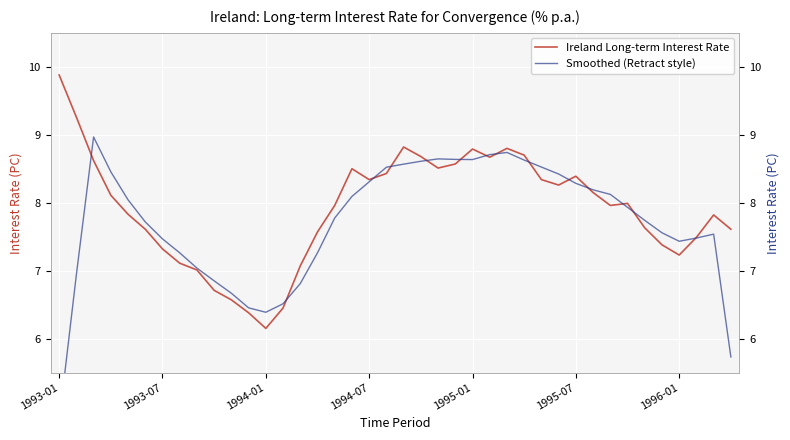

Does the chart display data point markers on the line(s)?

No